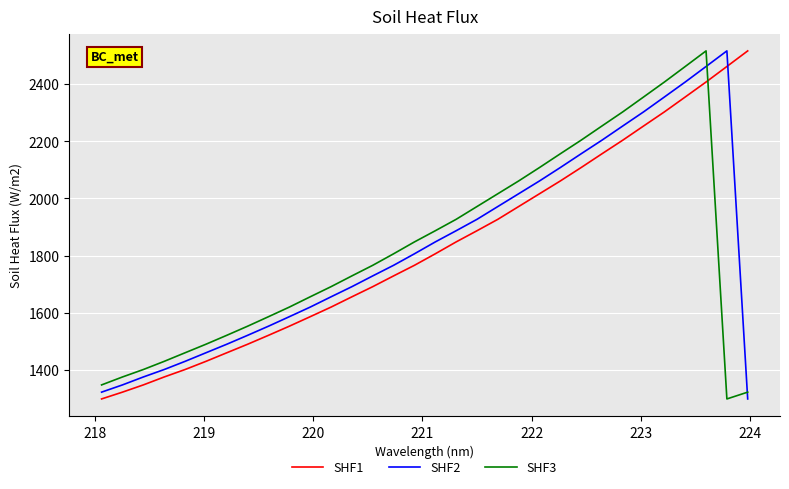

How many categories are shown in the chart?

32